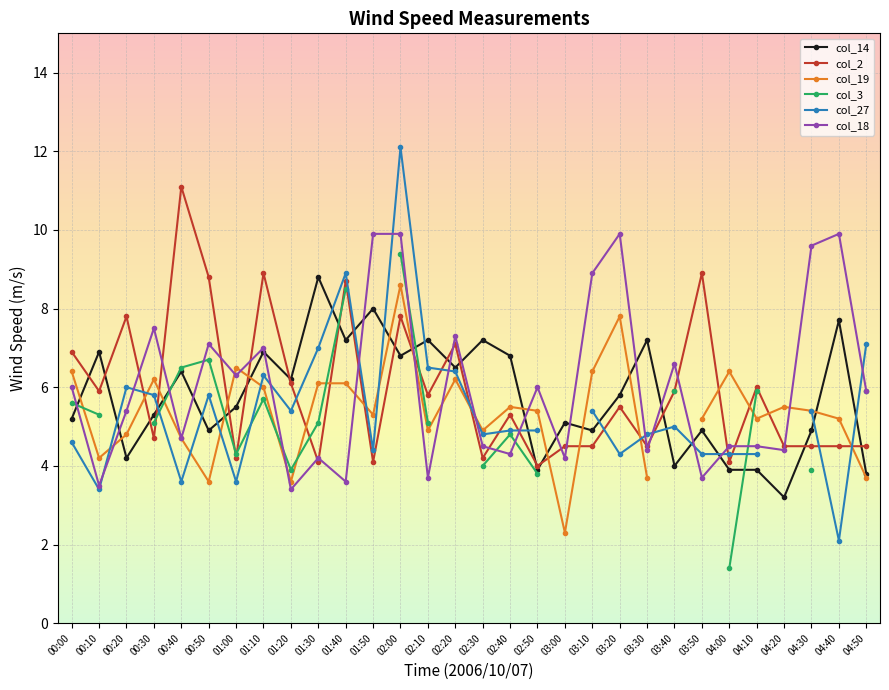

Which series has the largest range (max minus min)?

col_27